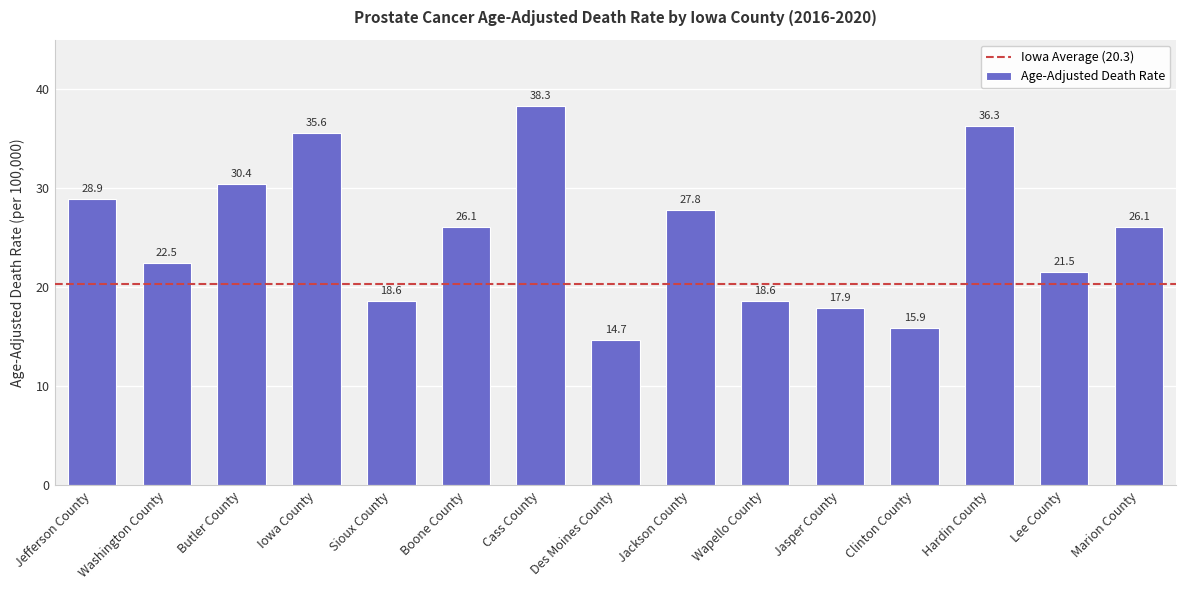

What is the greatest value displayed?

38.3